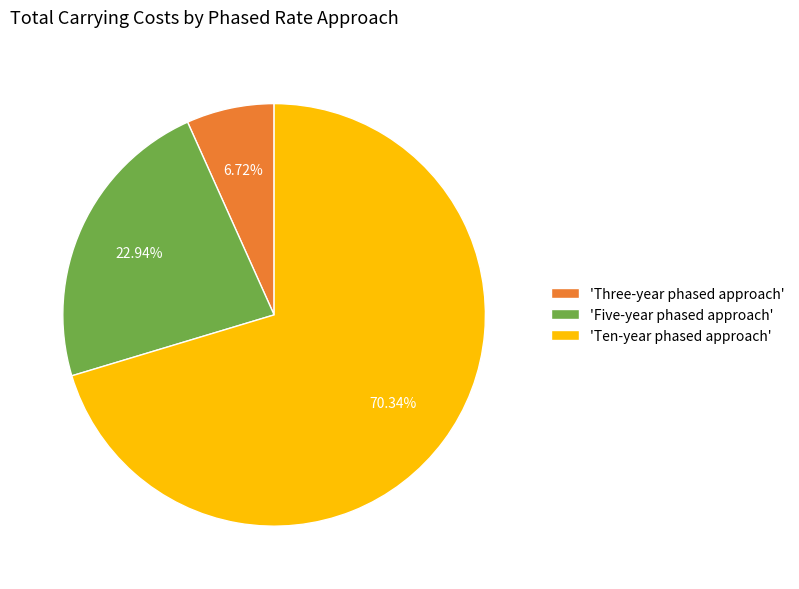

Rank the categories by value from lowest to highest.

'Three-year phased approach', 'Five-year phased approach', 'Ten-year phased approach'